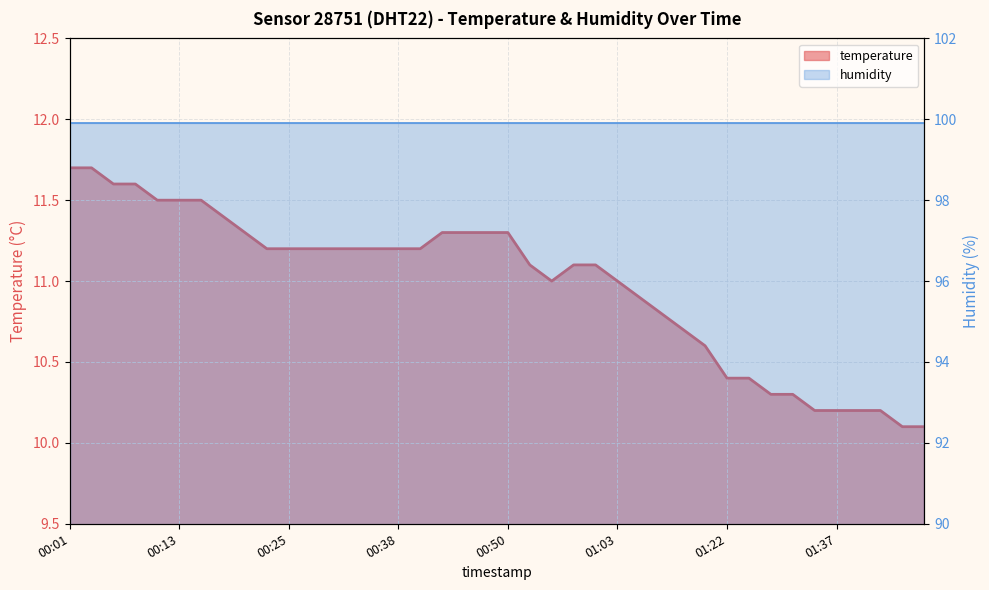

At which category does the chart reach its peak across all series?

00:01